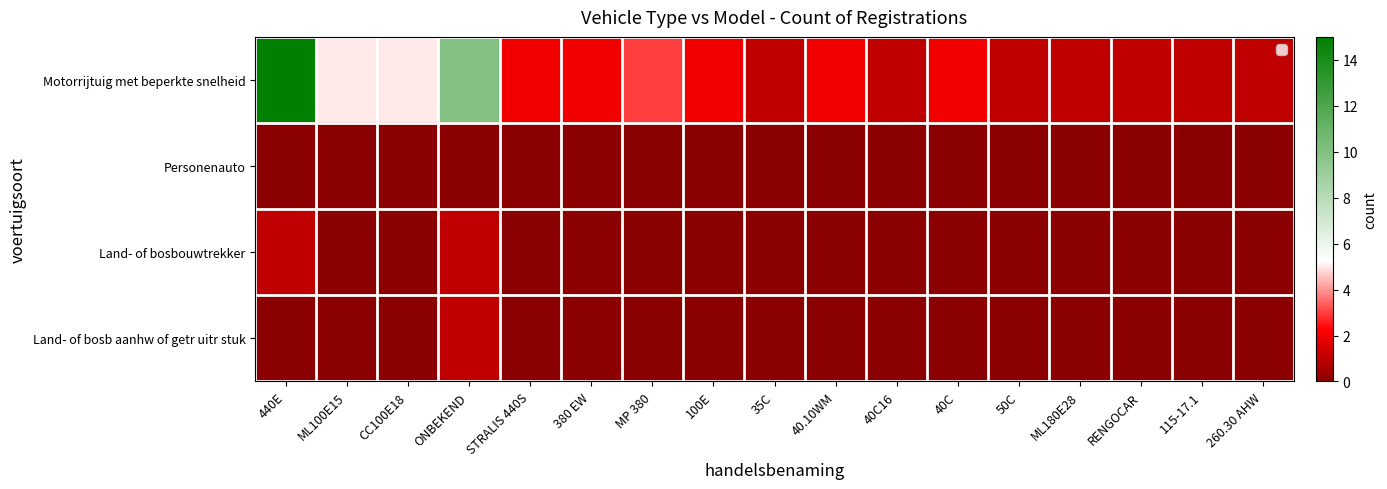

Rank the series by their maximum value, from highest to lowest.

Motorrijtuig met beperkte snelheid, Land- of bosbouwtrekker, Land- of bosb aanhw of getr uitr stuk, Personenauto